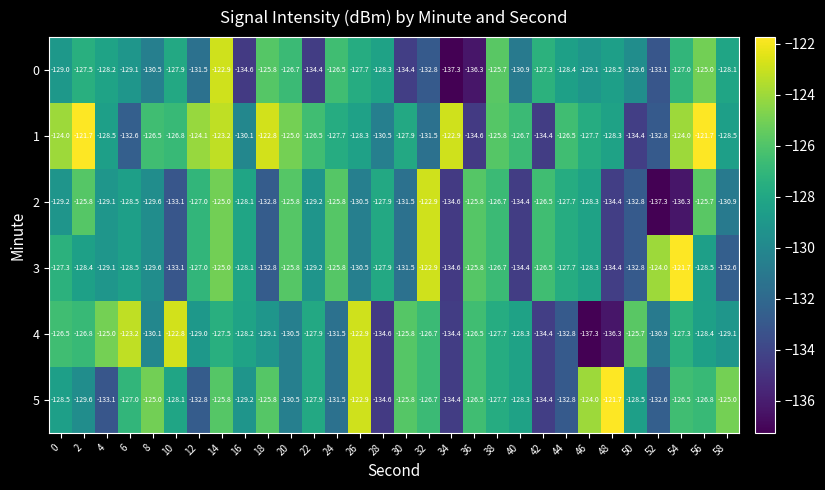

Which category has the lowest value in the 3 series?

34